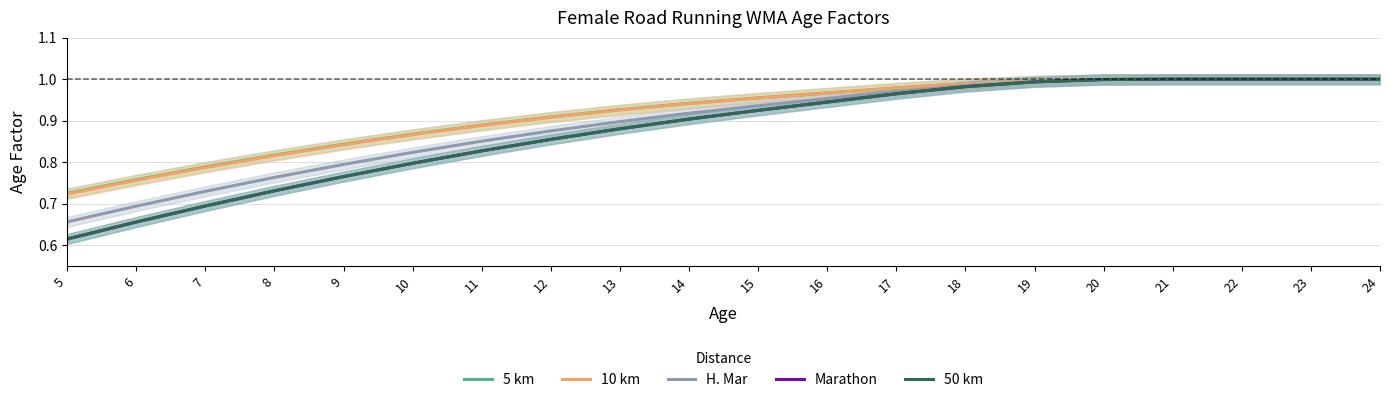

Does the chart display data point markers on the line(s)?

No